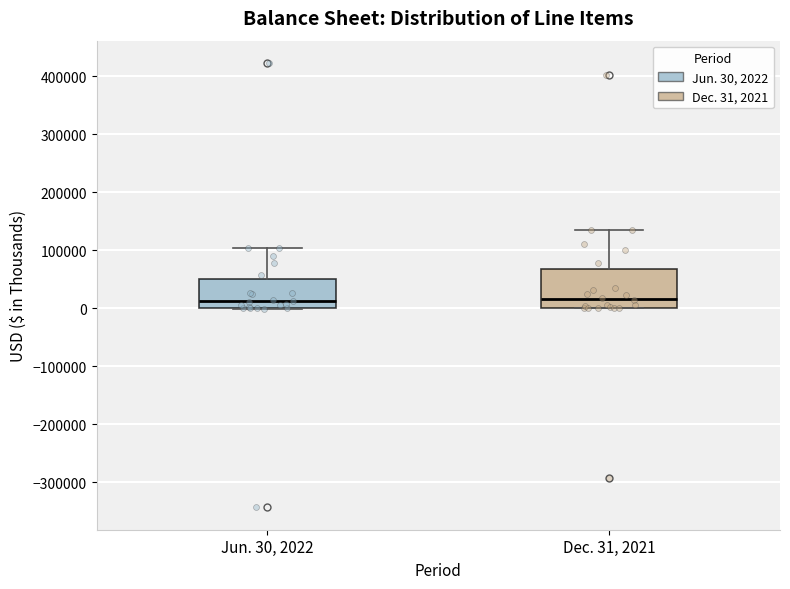

Comparing the boxes themselves (not the whiskers), which one is the tallest?

Dec. 31, 2021